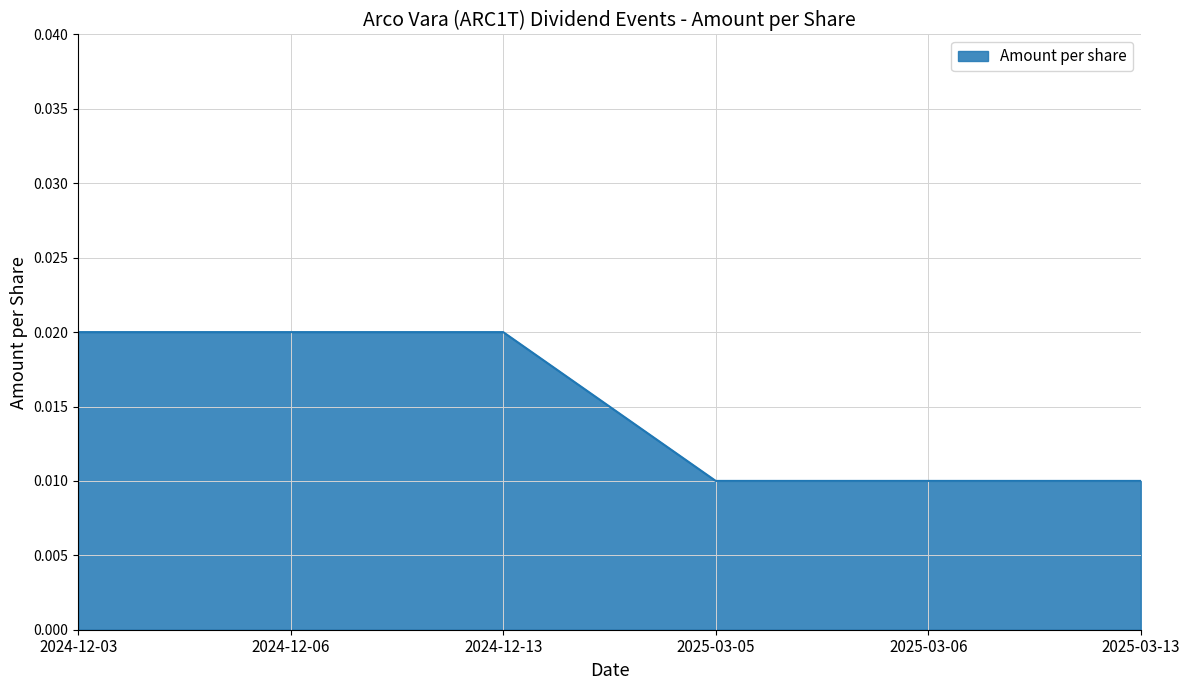

How many values are between 0 and 1?

6